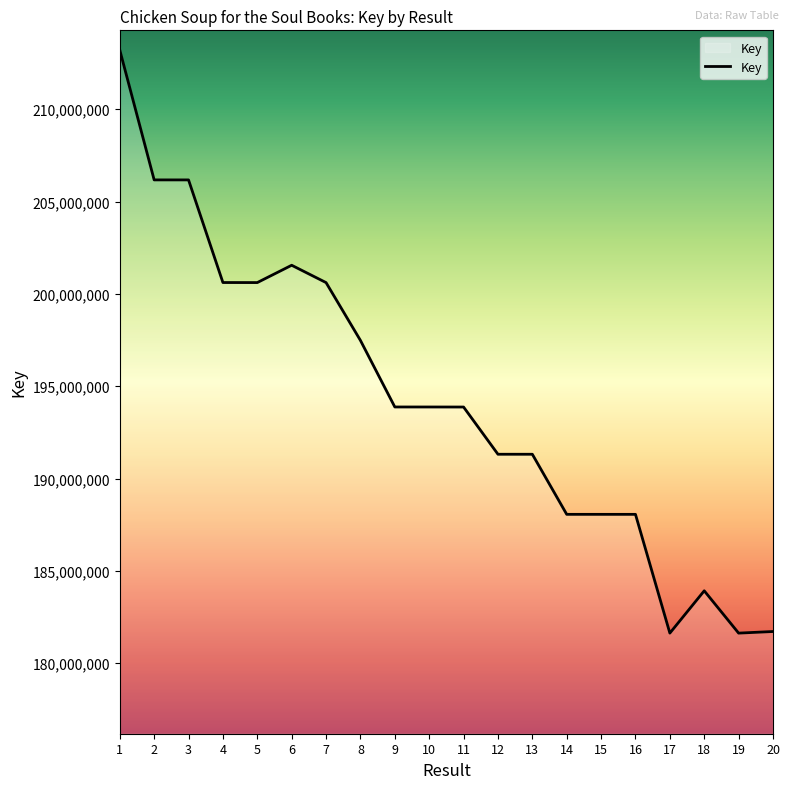

True or false: there are more than 1 points higher than both neighbors.

True